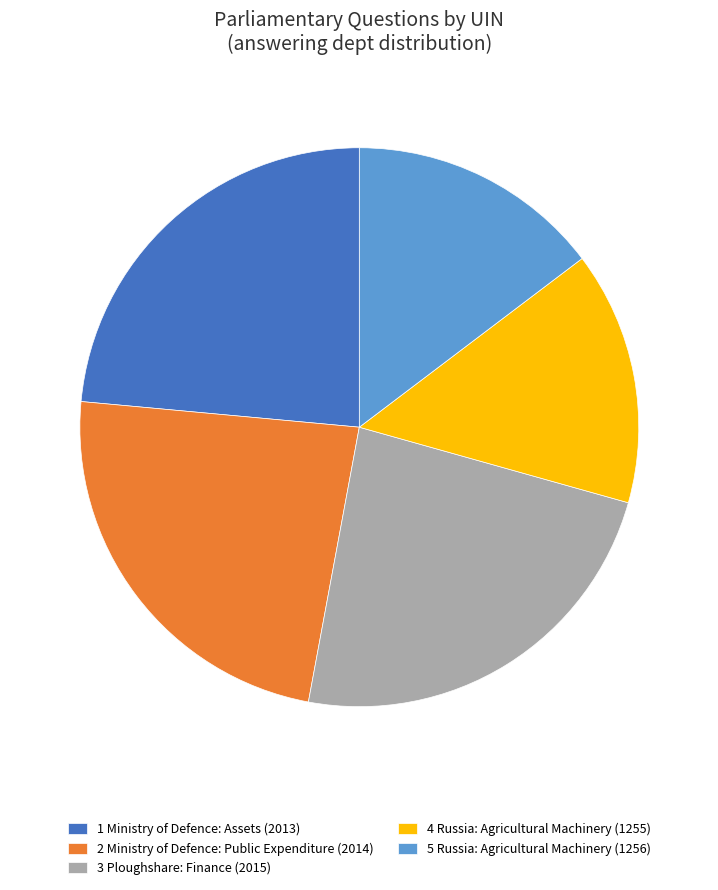

Is 1 Ministry of Defence: Assets (2013) the majority of the pie?

No